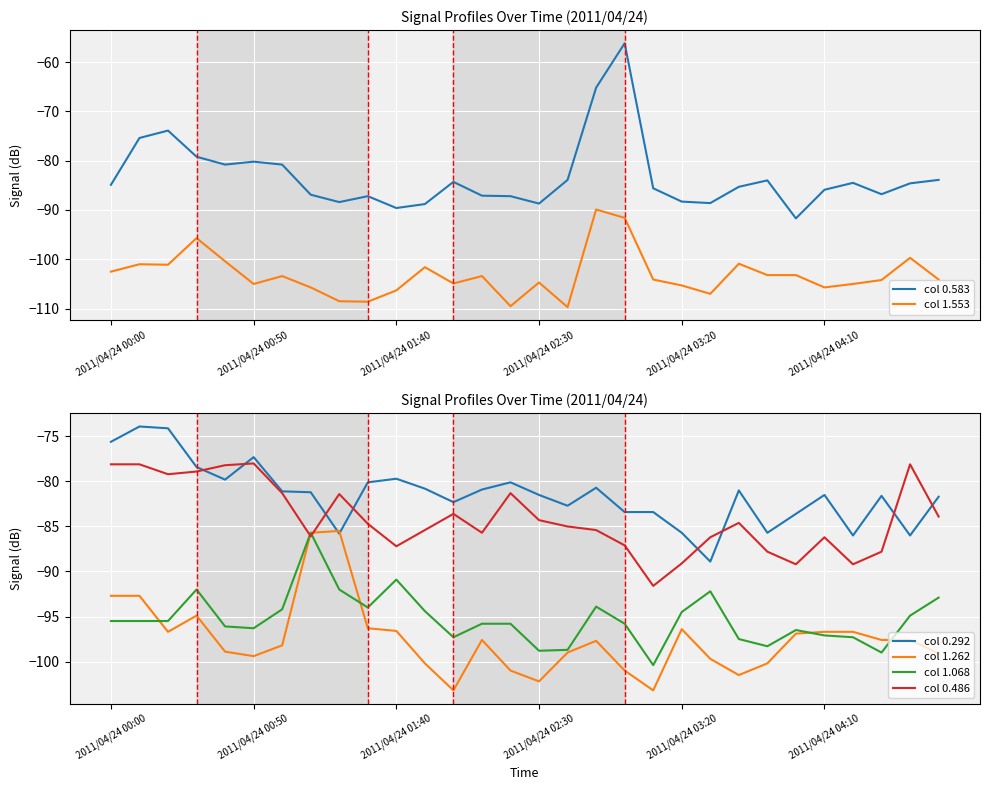

True or false: col 0.486 and col 1.553 cross at least once.

False